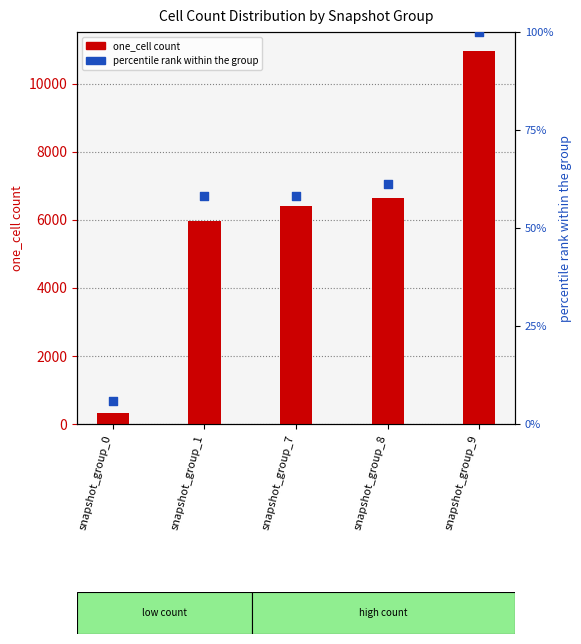

At how many categories does at least one series exceed 2605?

4